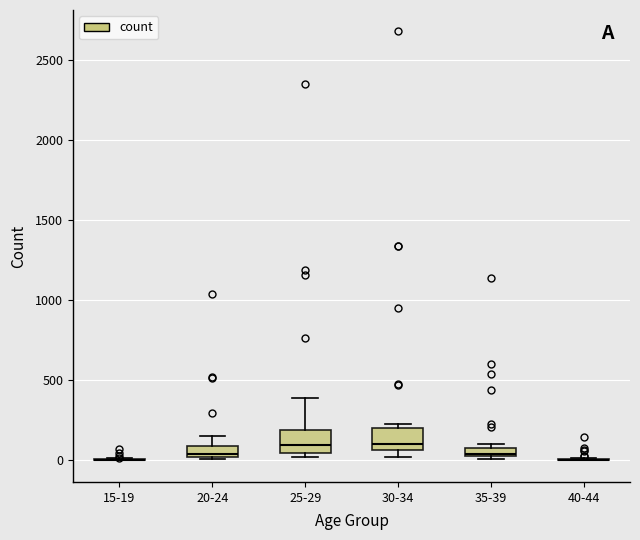

Where is the upper edge of the box for 25-29 on the y-axis? The values are not printed on the chart, so give them approximately, as read against the axis.

200